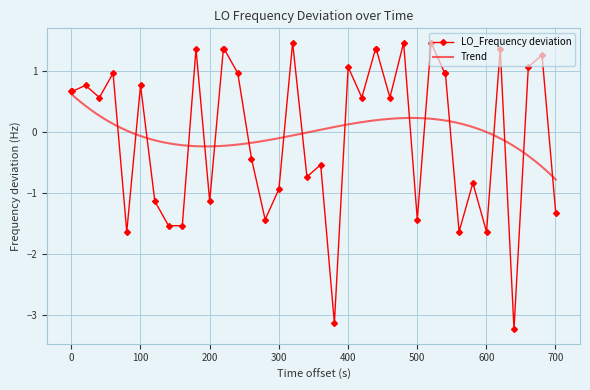

What is the lowest value of the LO_Frequency deviation series?

-3.2